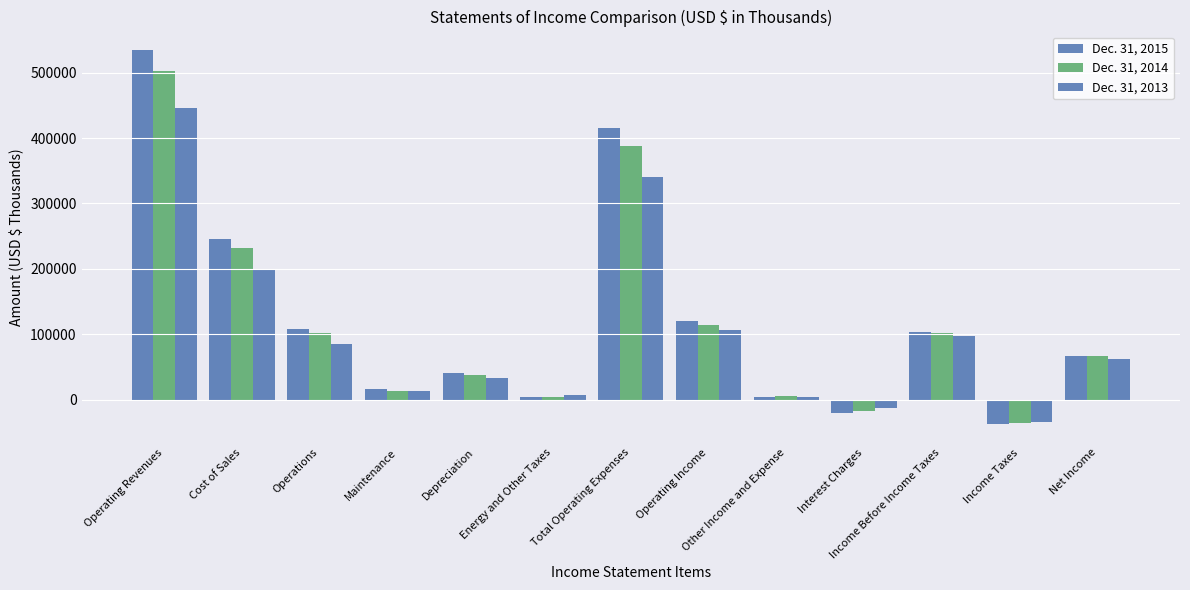

Which series changed the most between Operating Revenues and Total Operating Expenses?

Dec. 31, 2015